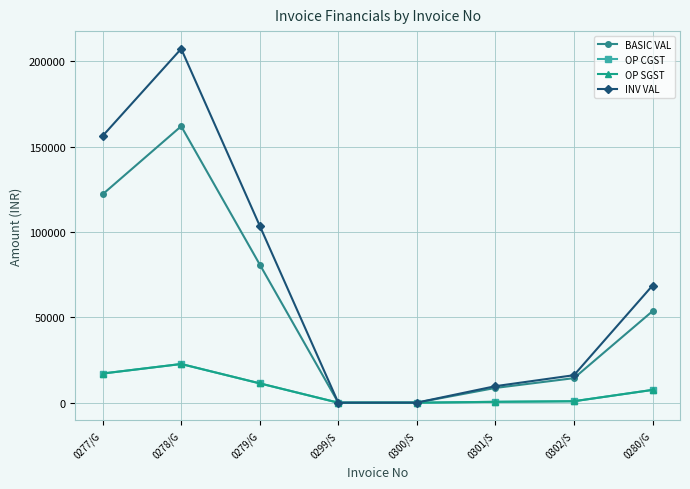

What is the minimum value shown in the chart?

0.2